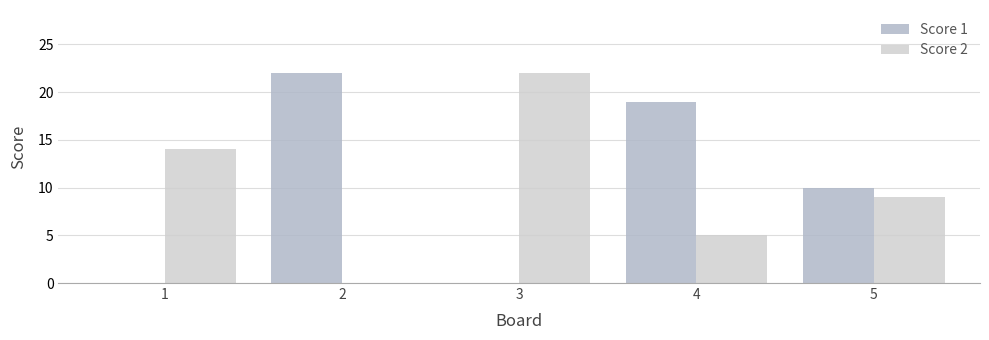

What is the sum of the Score 1 values at 3 and 4?

19